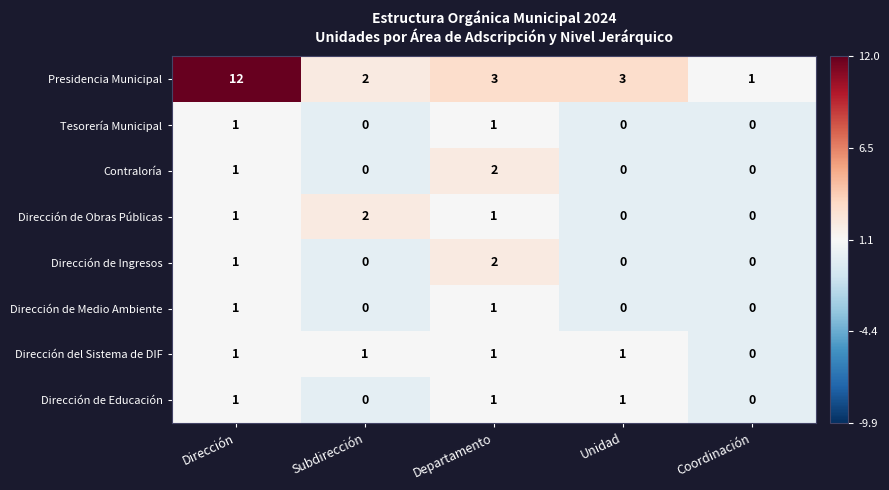

What is the maximum value shown in the chart?

12